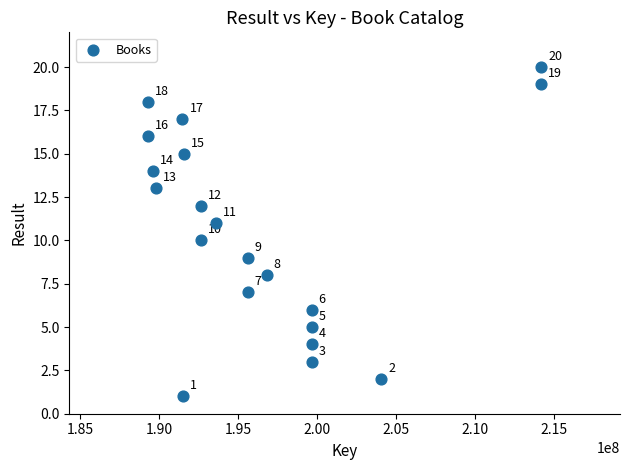

What Y value in the scatter plot is closest to 10?

10